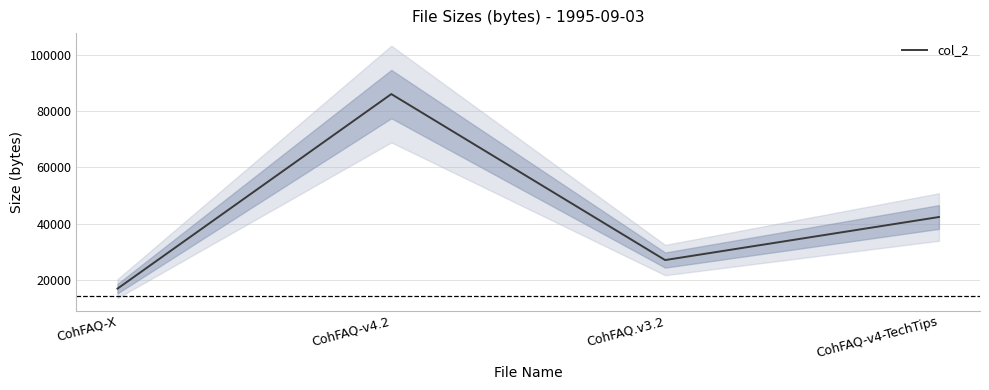

How many values exceed 42309?

1